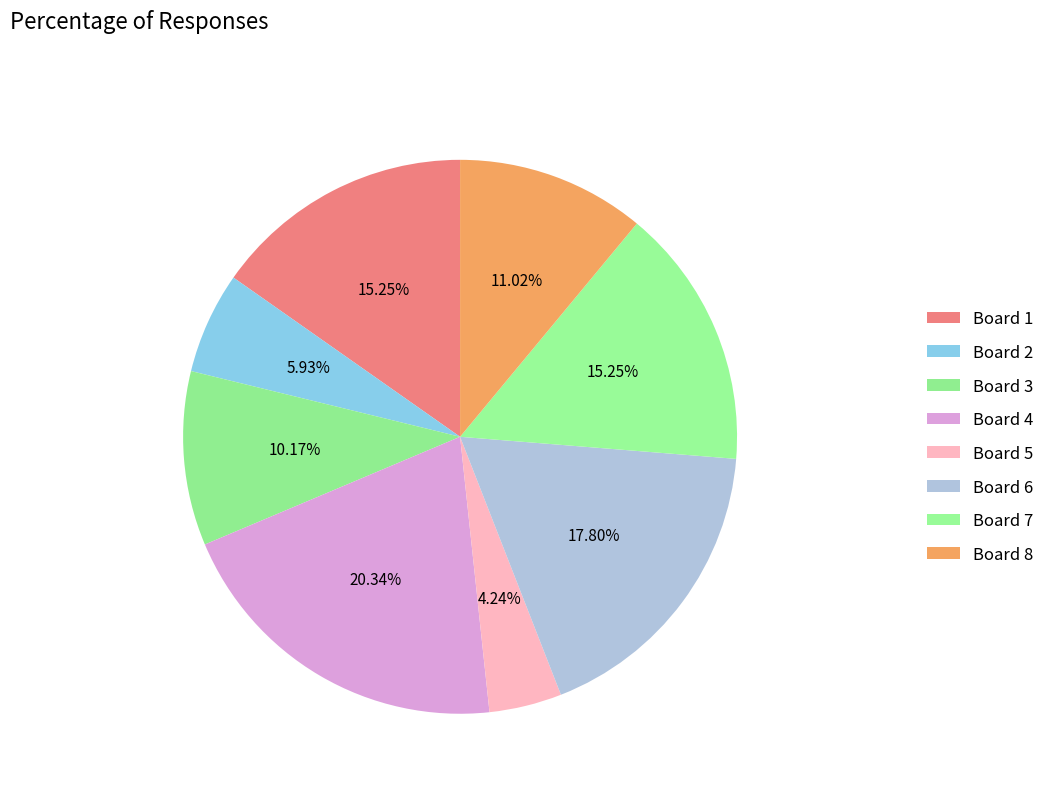

Rank the categories by value from lowest to highest.

5, 2, 3, 8, 1, 7, 6, 4